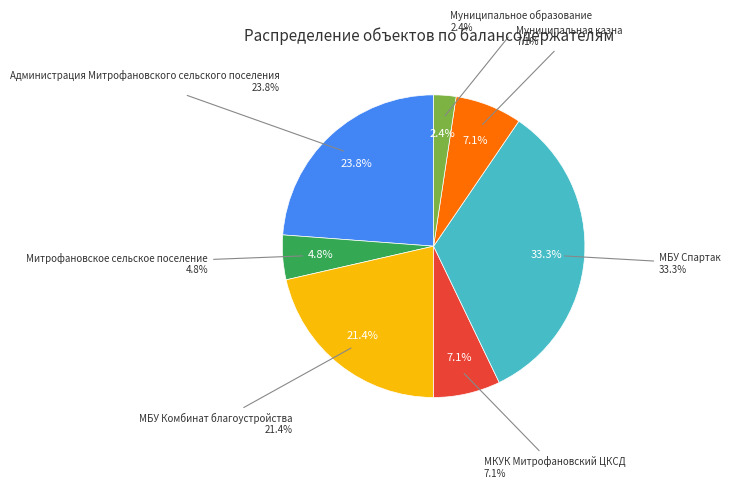

How many slices are in this pie chart?

7